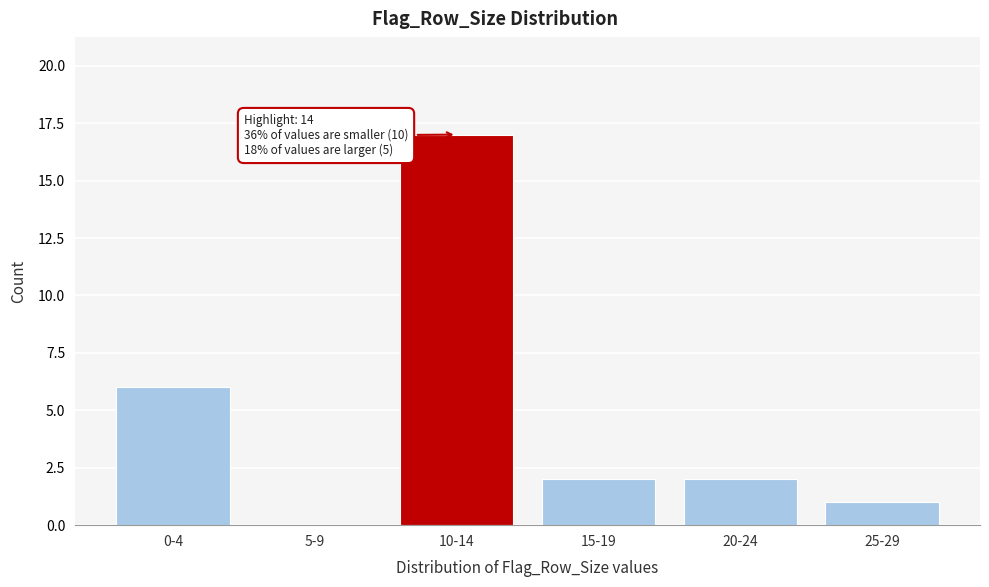

Reading right to left, list all the values displayed in this chart.

25-29=1	20-24=2	15-19=2	10-14=17	5-9=0	0-4=6